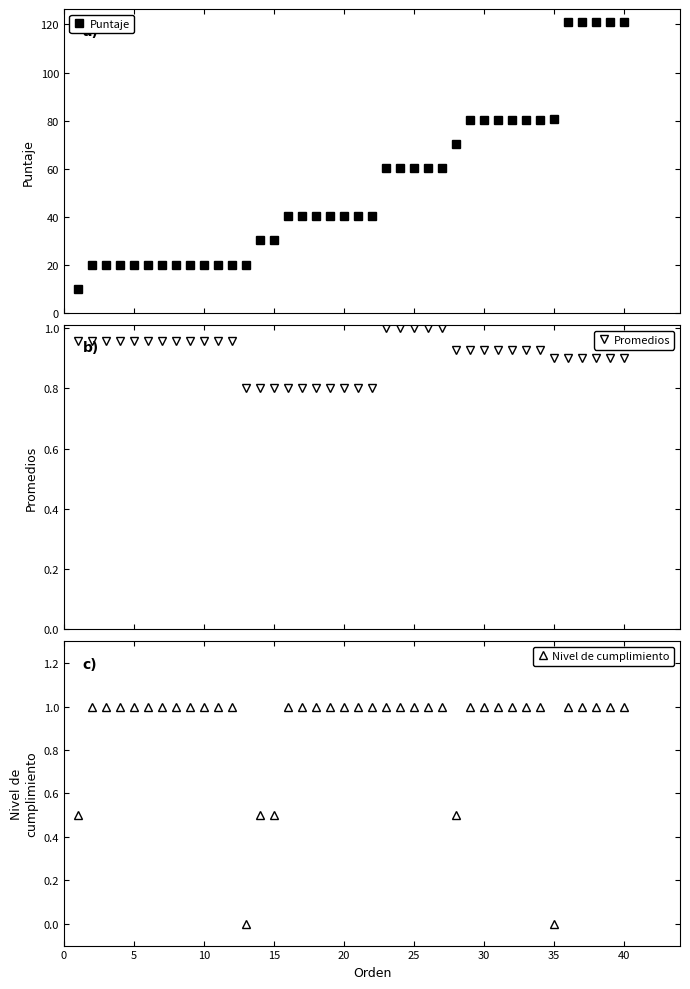

What is the highest value of the Puntaje series?

120.9